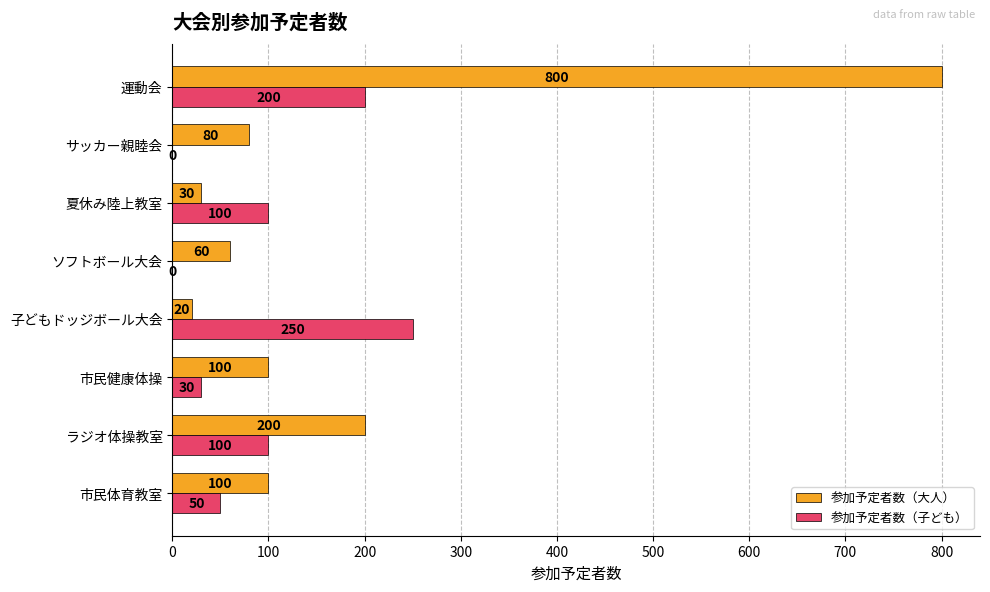

What is the maximum value for 参加予定者数（大人）?

800